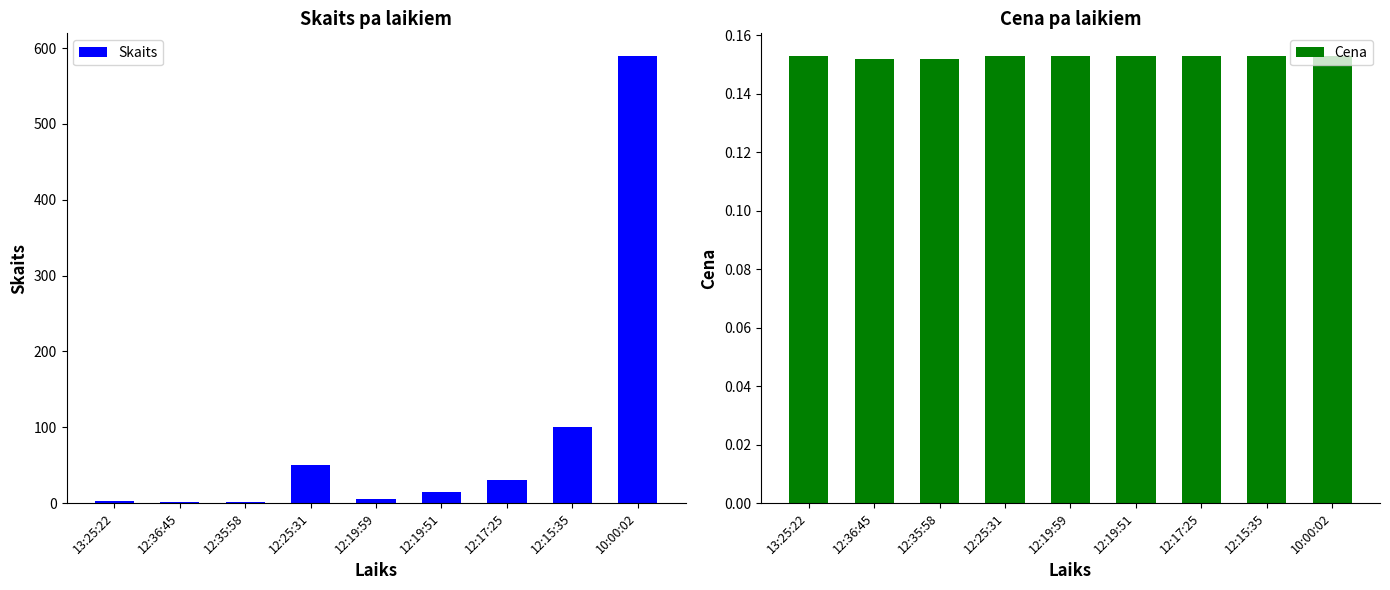

Which series has the largest total across all categories?

Skaits